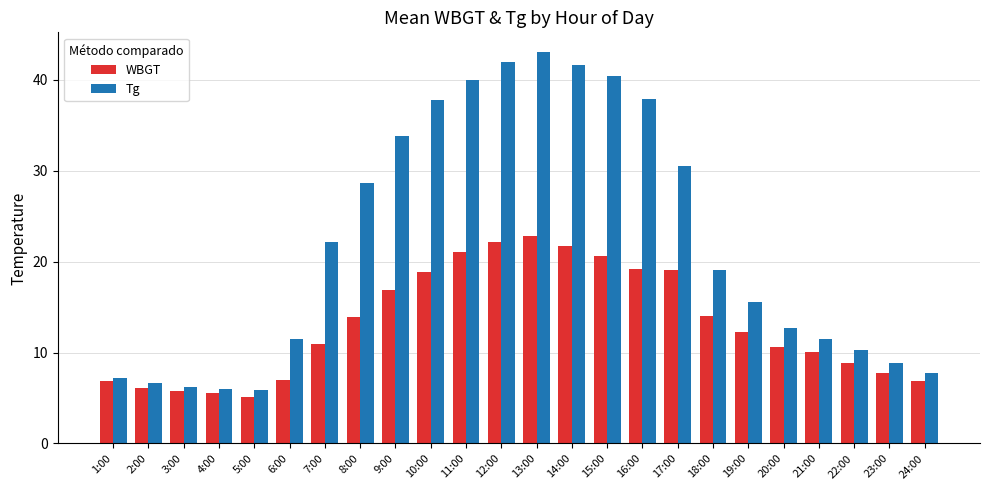

How many categories are shown in the chart?

24